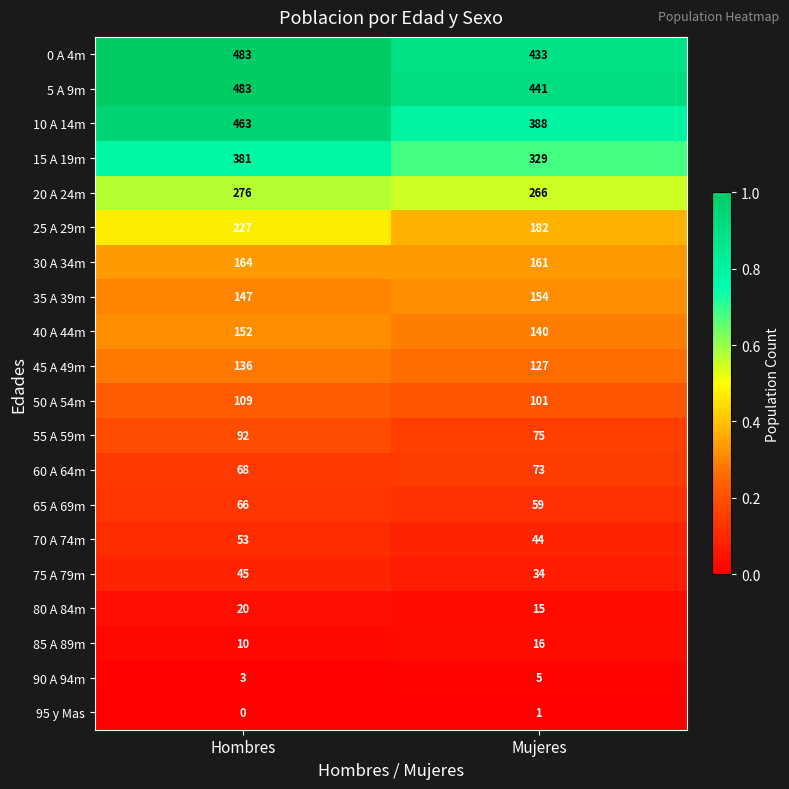

At which category does the chart reach its minimum across all series?

Hombres